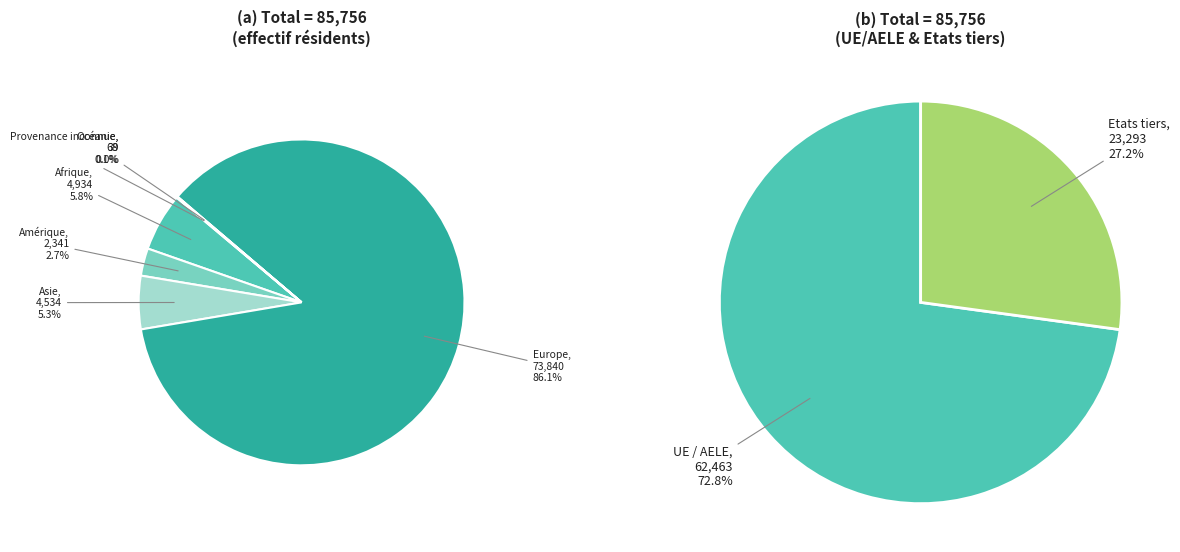

Which category accounts for the majority?

Europe